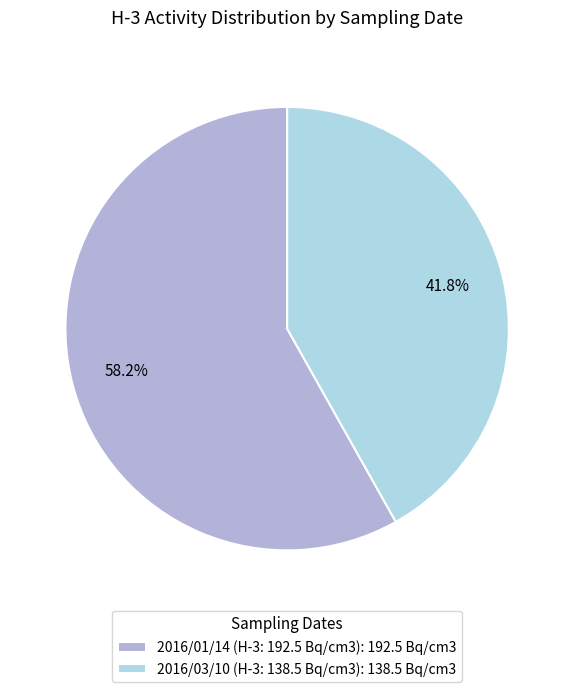

How many segments does this pie chart have?

2